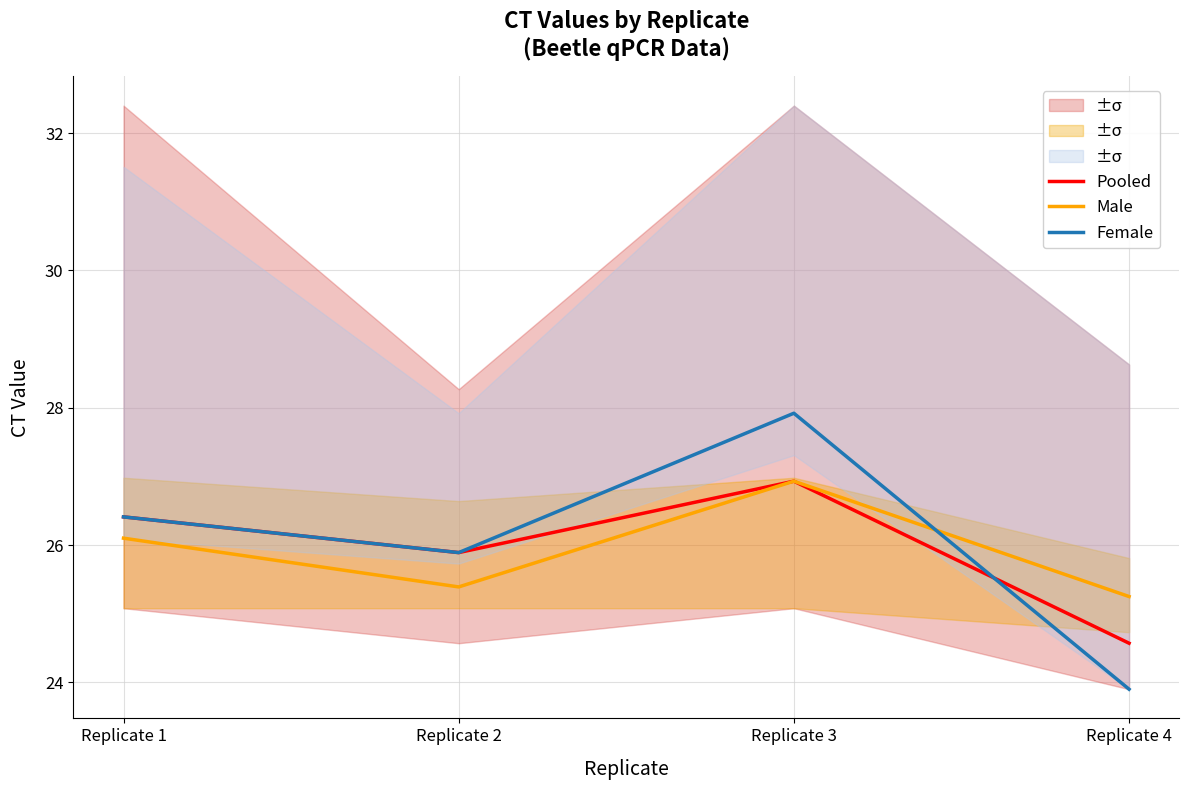

Which series changed the most between Replicate 1 and Replicate 2?

Male